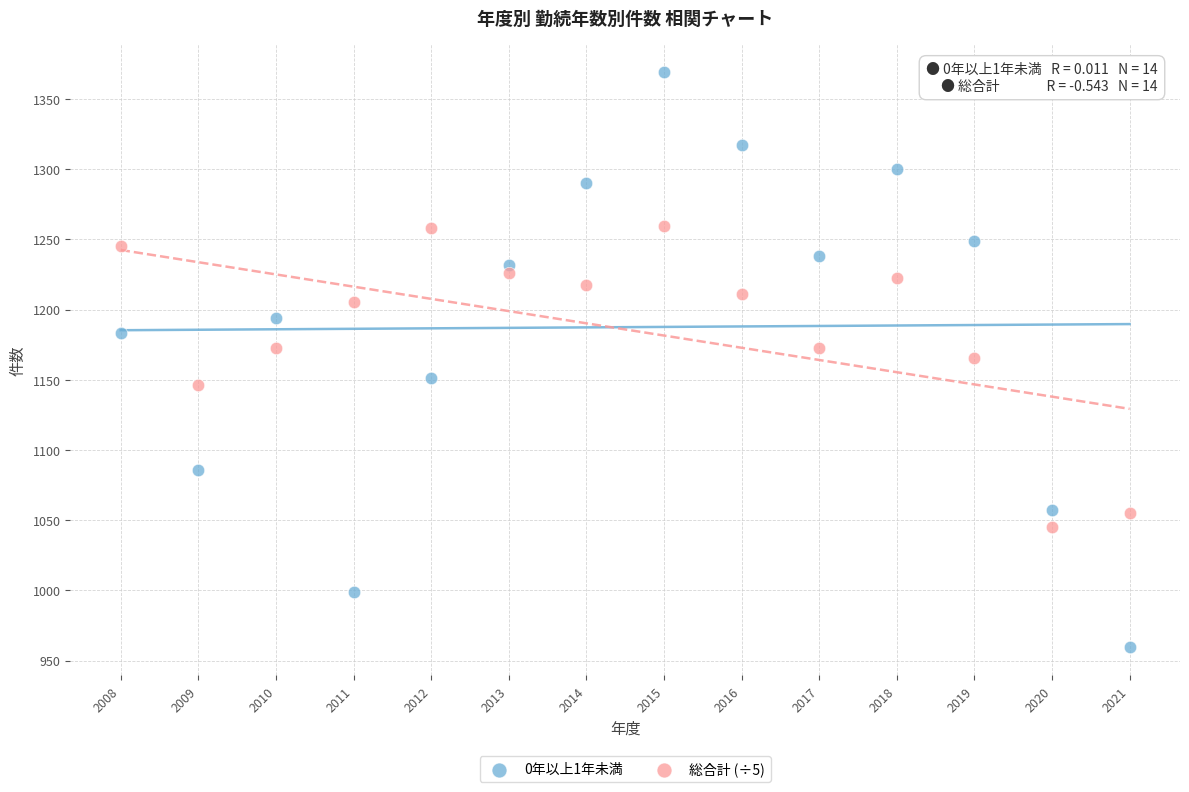

What are all the series names shown in the legend?

0年以上1年未満, 総合計 (÷5)